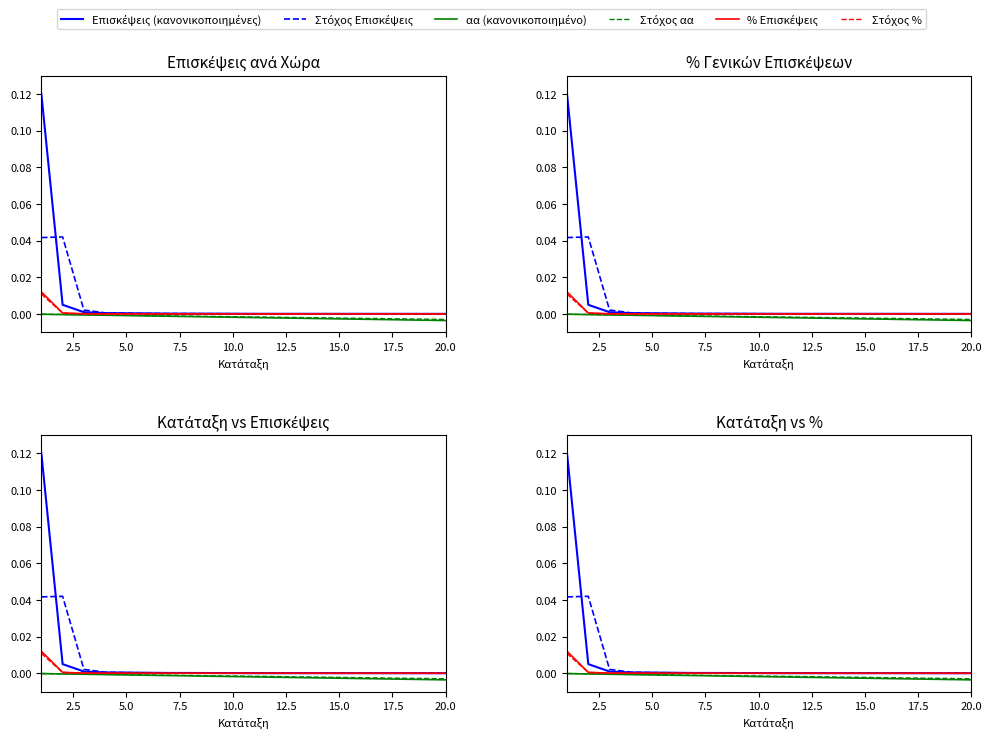

Rank the series at 20.0 from highest to lowest value.

Επισκέψεις (κανονικοποιημένες), Στόχος Επισκέψεις, % Επισκέψεις, Στόχος %, Στόχος αα, αα (κανονικοποιημένο)